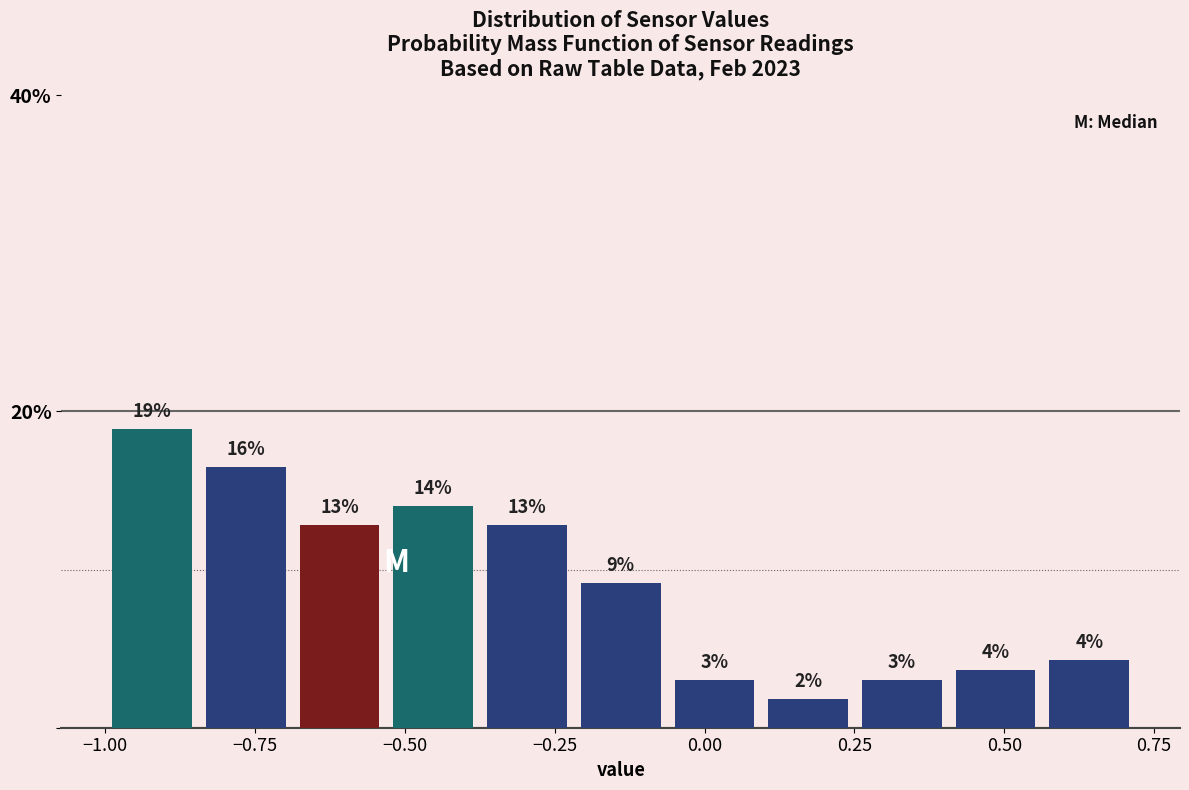

Read against the x-axis, roughly where is the centre of the tallest bar?

-0.90